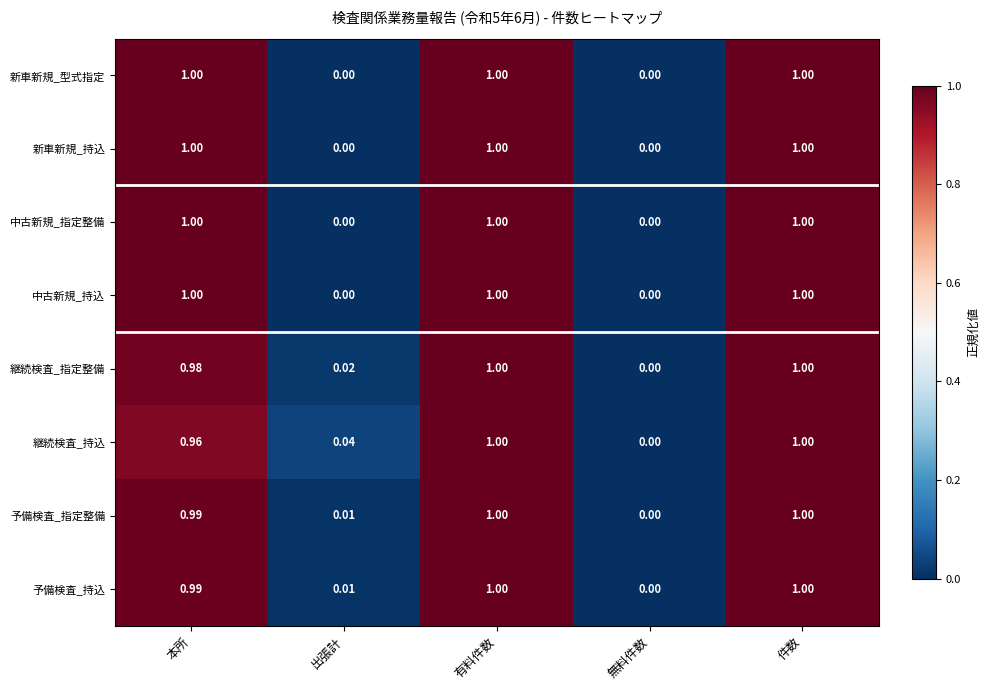

How many series are shown in this chart?

8